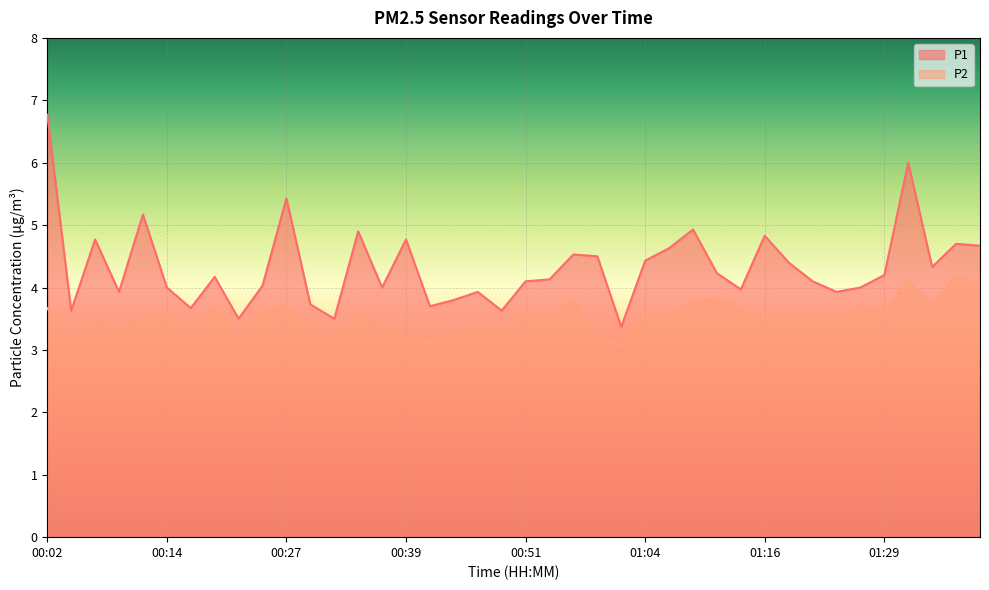

What is the maximum value for P1?

6.8